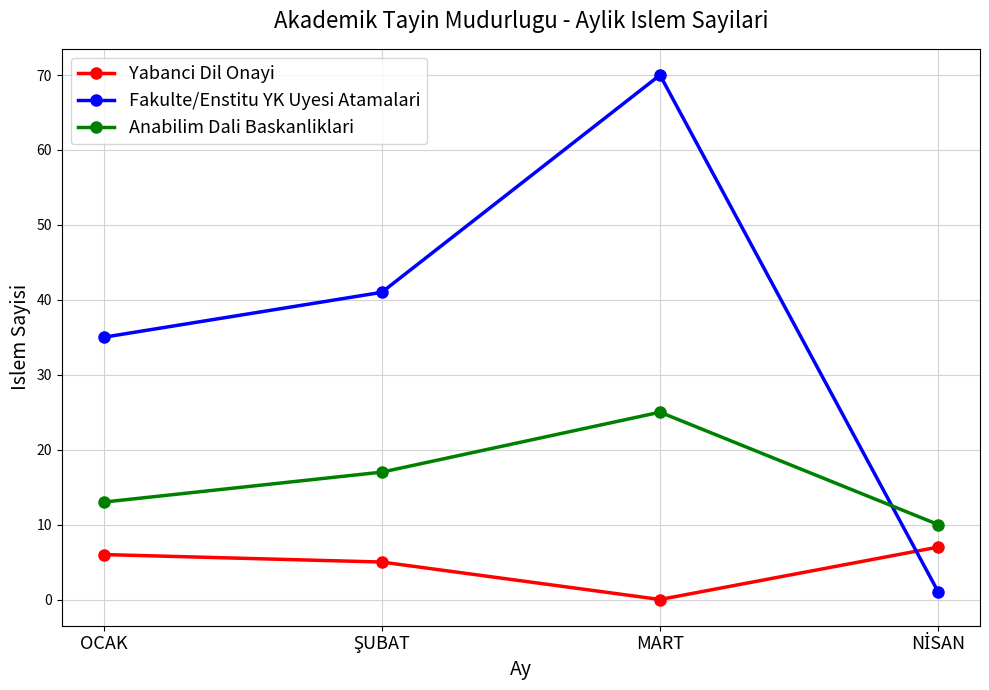

Count the Anabilim Dali Baskanliklari values in the range 13 to 25.

3